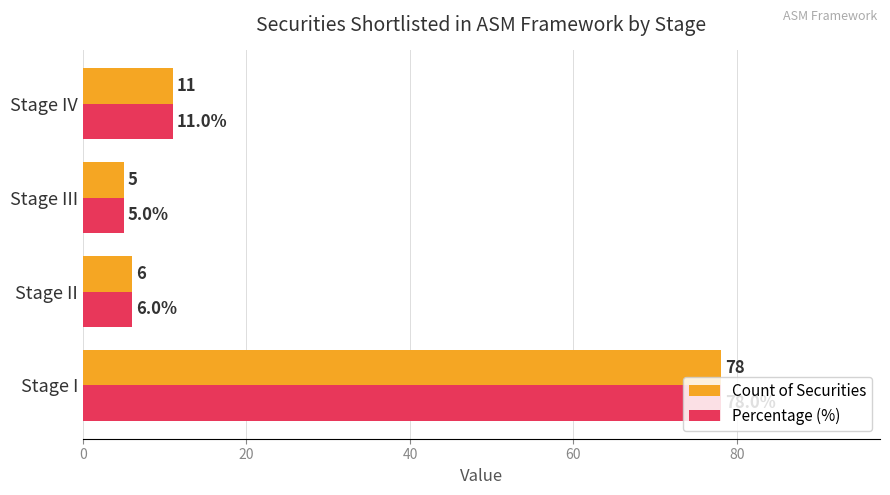

What are all the series names shown in the legend?

Count of Securities, Percentage (%)